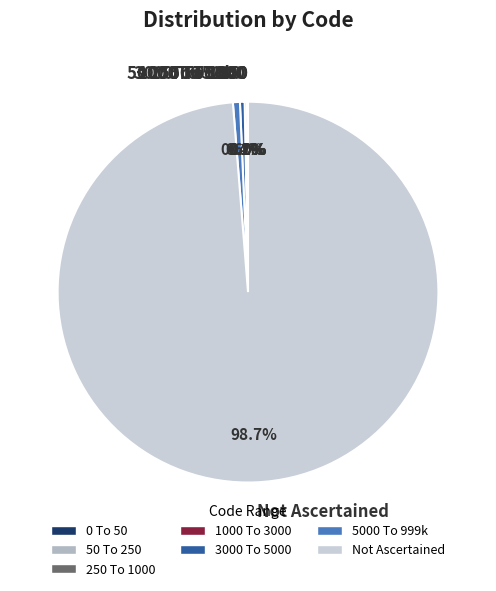

Which category has the biggest portion of the pie?

Not Ascertained